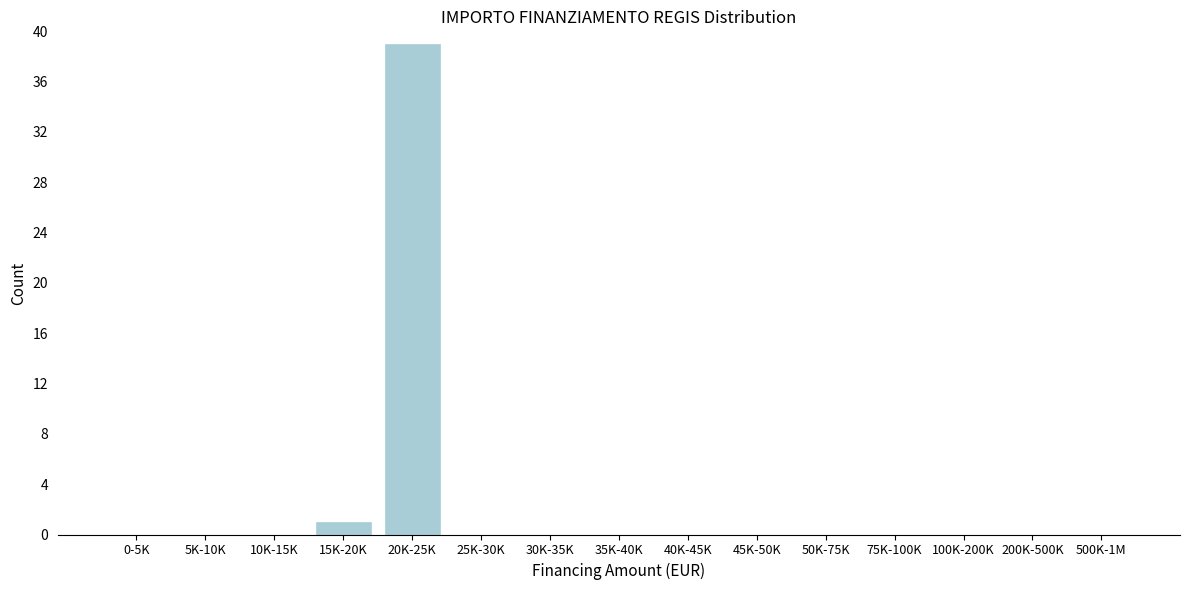

Reading left to right, extract all data points from this chart.

0-5K=0	5K-10K=0	10K-15K=0	15K-20K=1	20K-25K=39	25K-30K=0	30K-35K=0	35K-40K=0	40K-45K=0	45K-50K=0	50K-75K=0	75K-100K=0	100K-200K=0	200K-500K=0	500K-1M=0